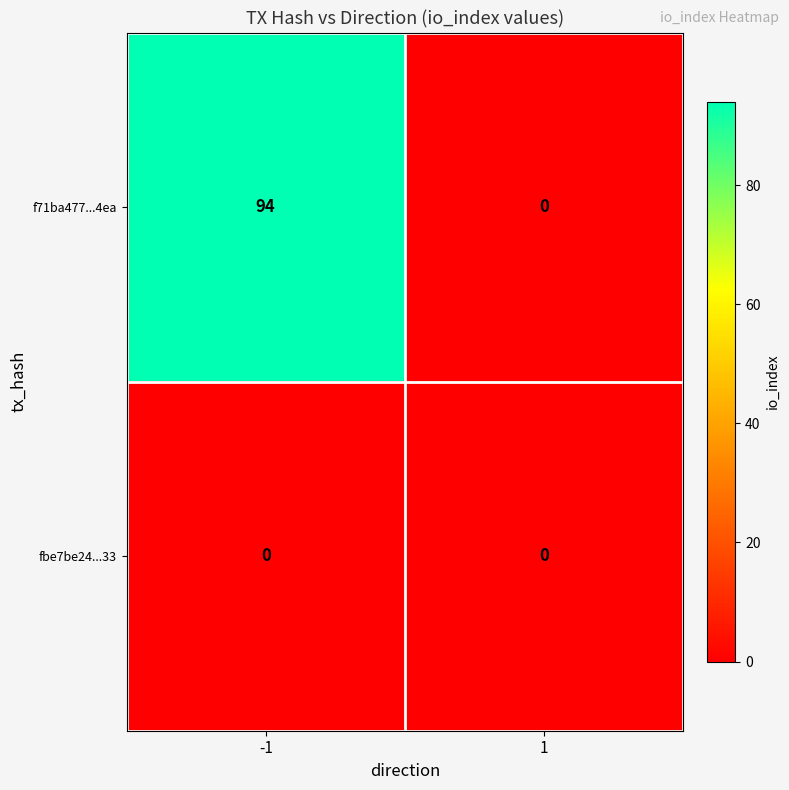

Which series has the largest total across all categories?

f71ba477...4ea